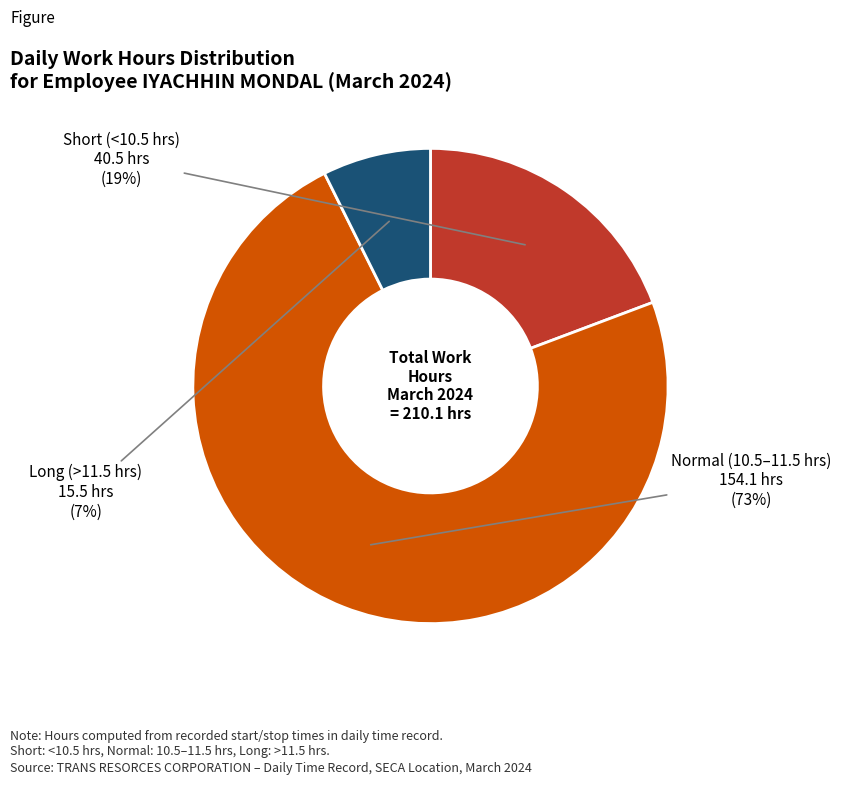

Does any single category account for the majority?

Yes